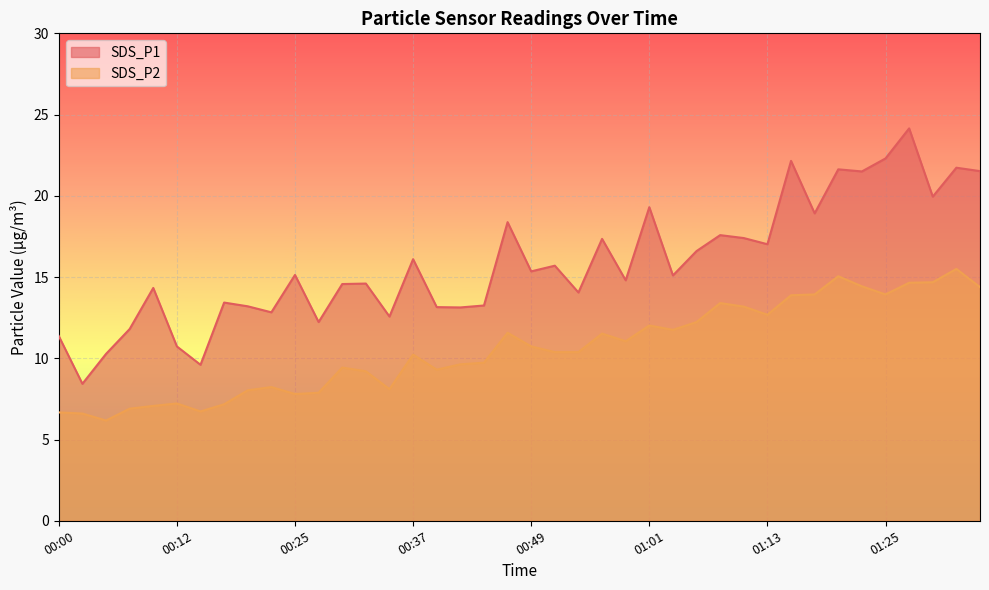

What position from the right is 00:29?

28